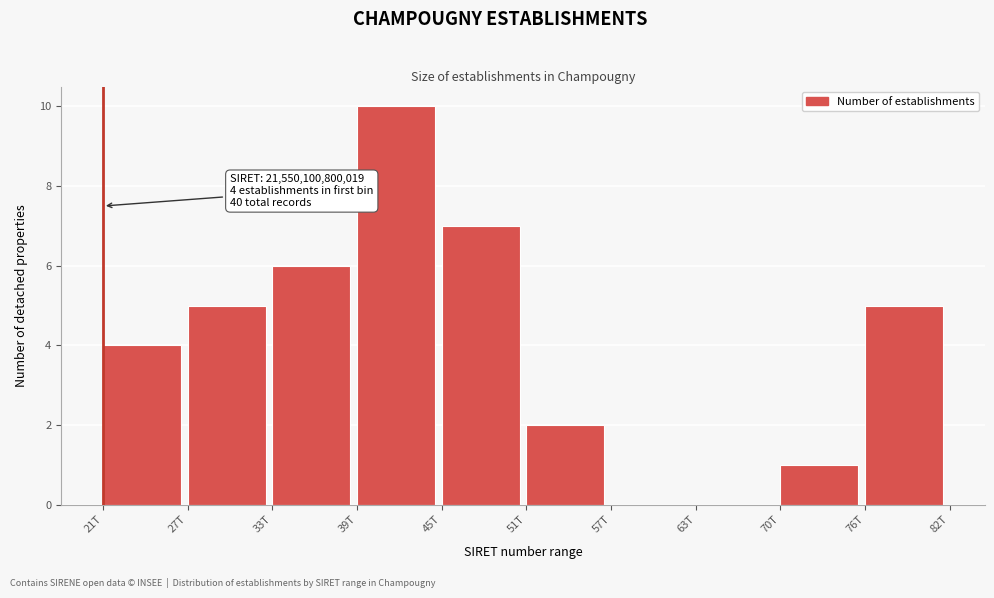

Reading right to left, list all the values displayed in this chart.

76T=5	70T=1	63T=0	57T=0	51T=2	45T=7	39T=10	33T=6	27T=5	21T=4